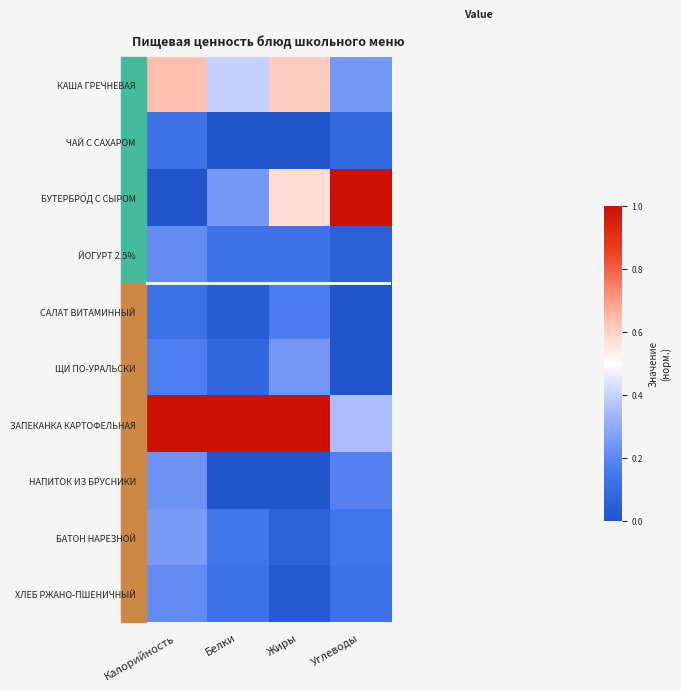

Which label corresponds to the smallest value in the chart?

Калорийность